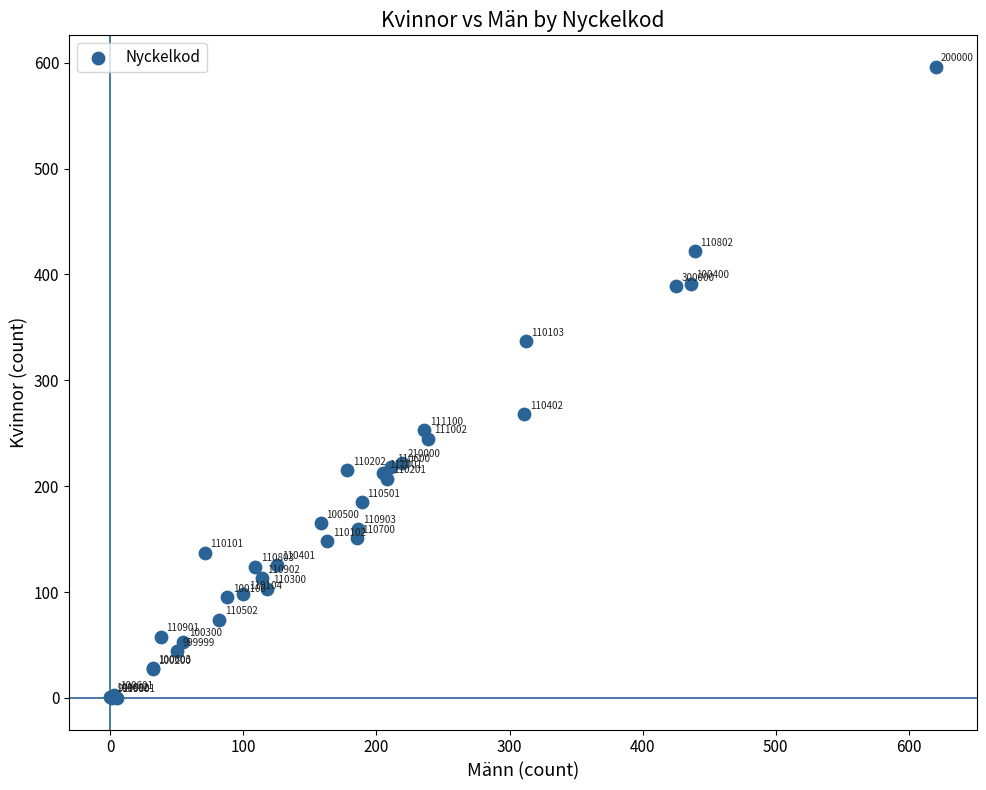

What Y value in the scatter plot is closest to 298?

268